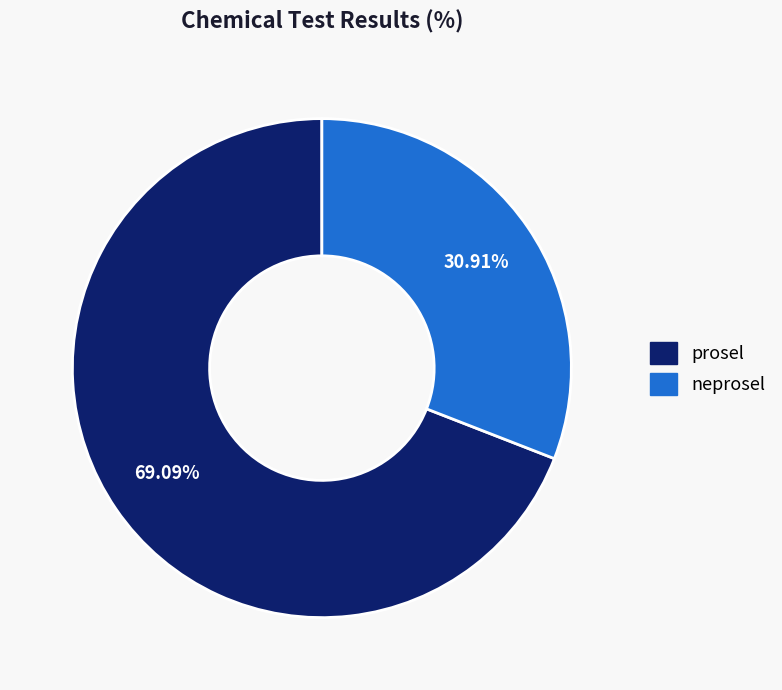

To the nearest percent, what is the difference between the largest and smallest slice percentages?

38%